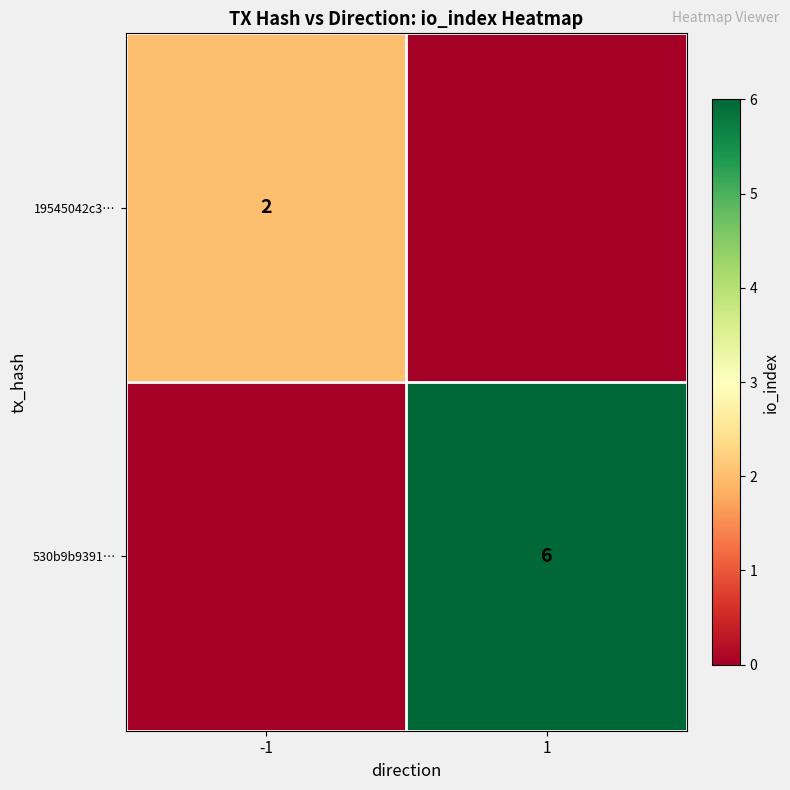

Is it true that 19545042c3… equals 3 at -1?

False